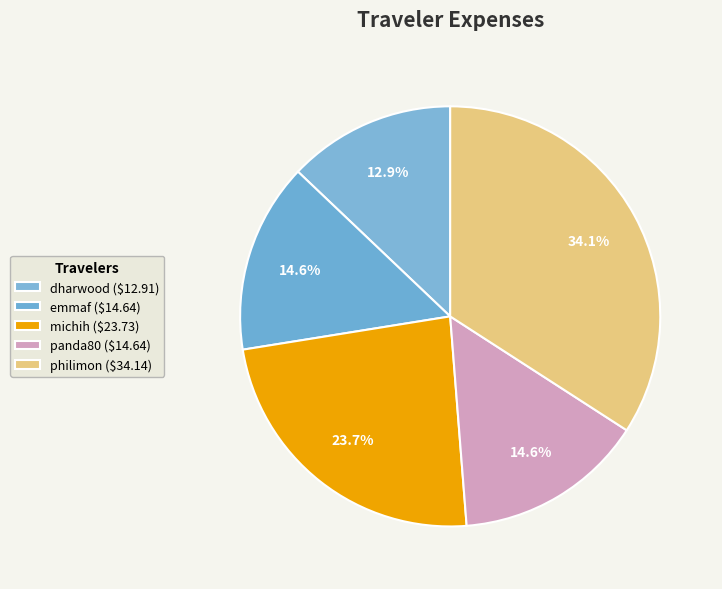

Combined, what portion of the pie is philimon and michih?

57.8%